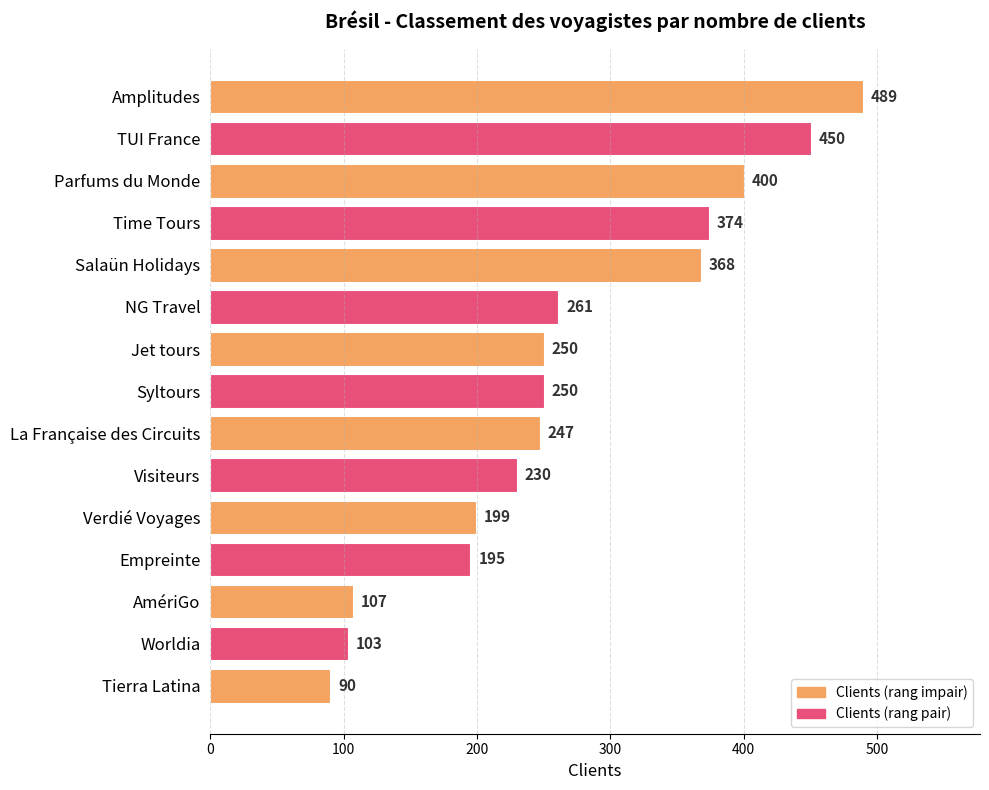

What is the label of the 13th bar from the top?

AmériGo